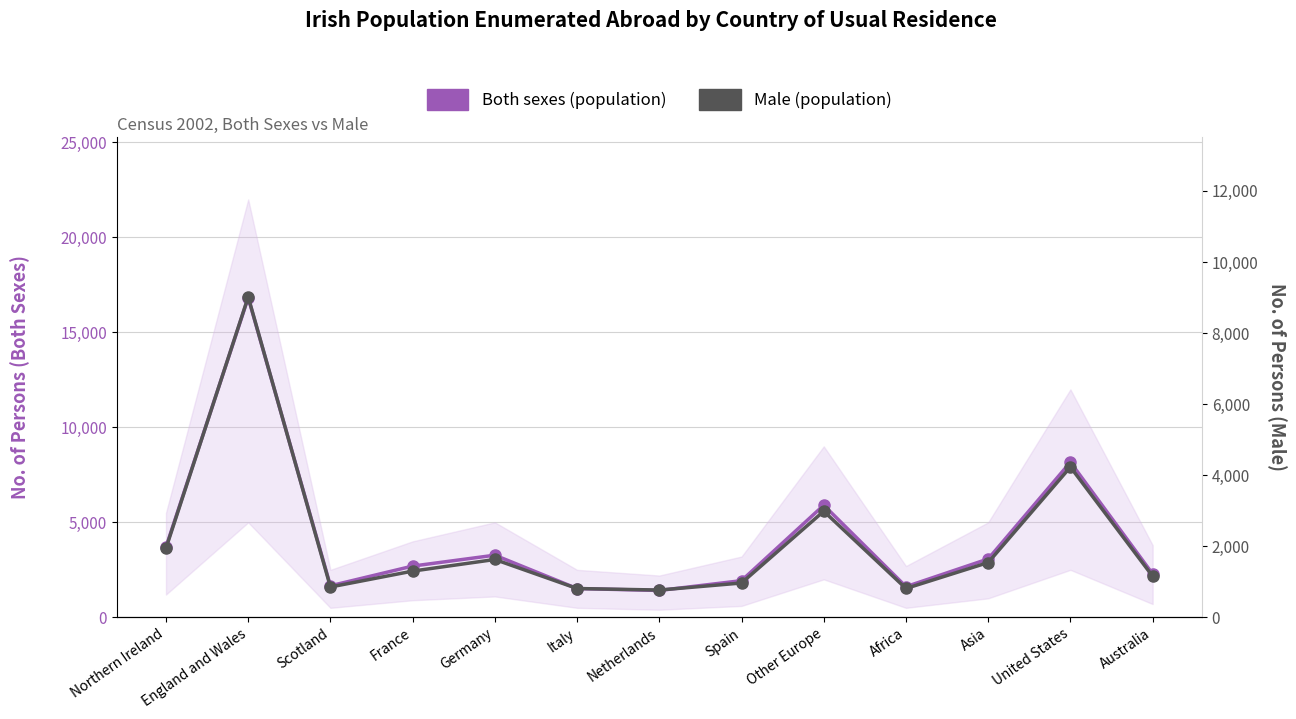

Which category has the lowest value in the Both sexes (population) series?

Netherlands